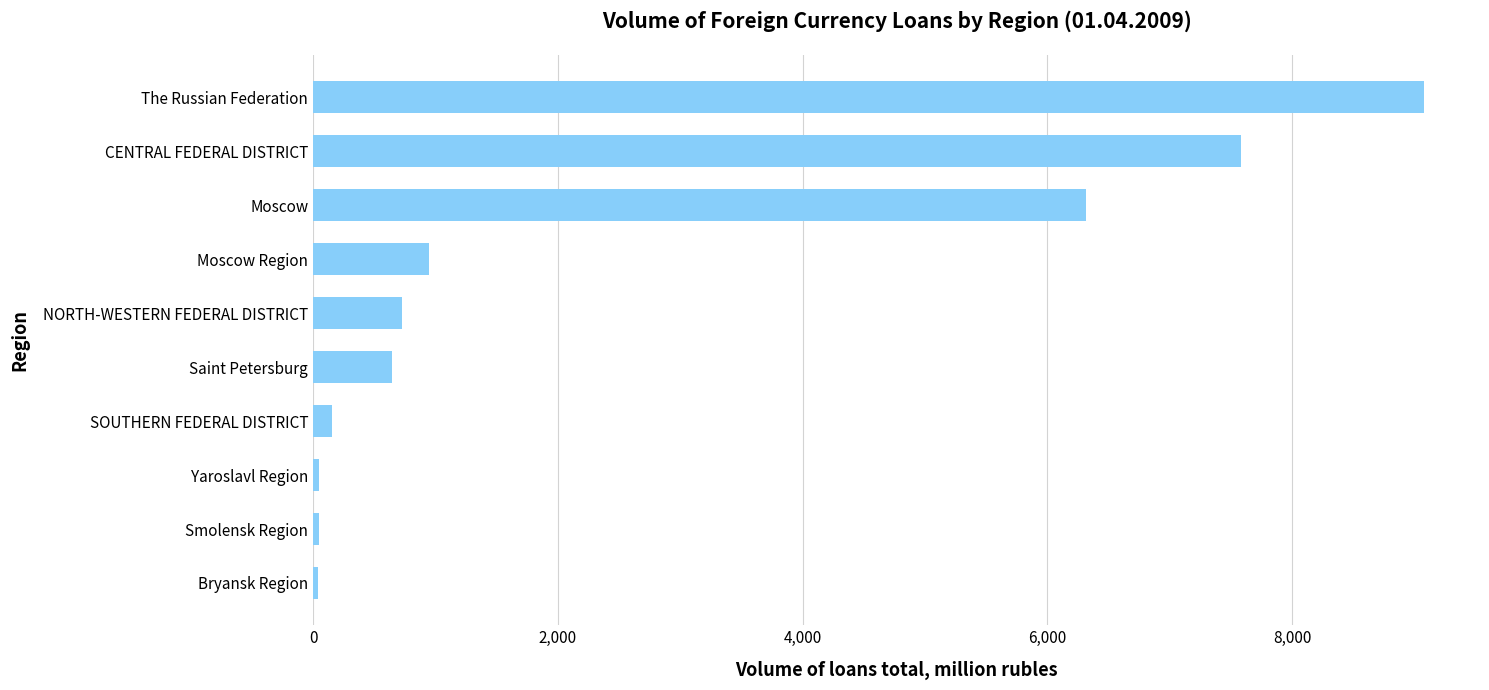

What is the difference between the maximum and minimum values?

9041.7